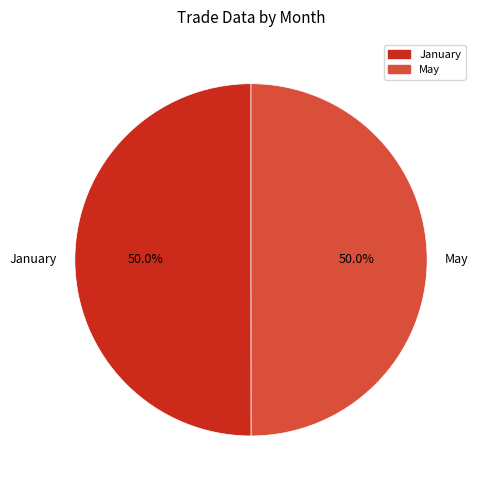

To the nearest percent, what is the average slice percentage?

50%